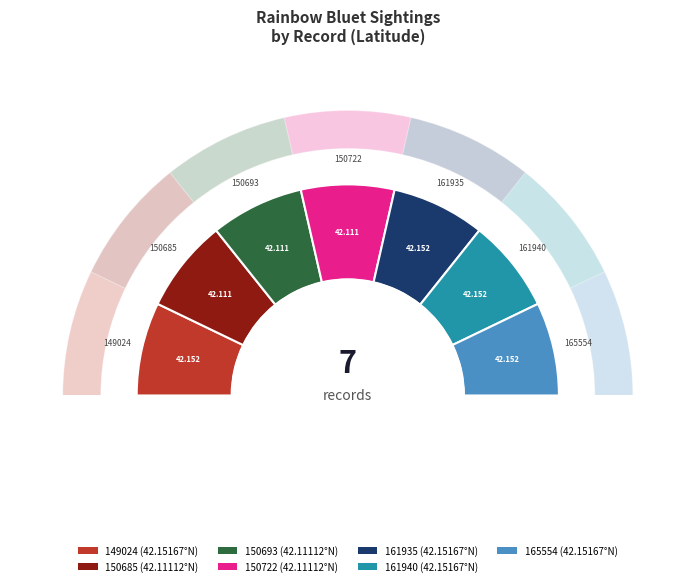

How much of the chart is everything except 150722?

85.7%